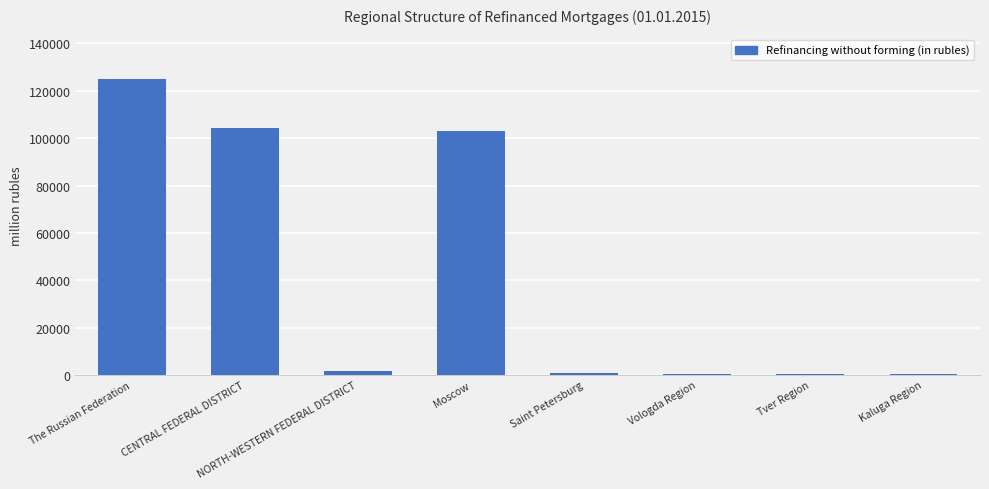

True or false: the data shows 500 at Vologda Region.

True